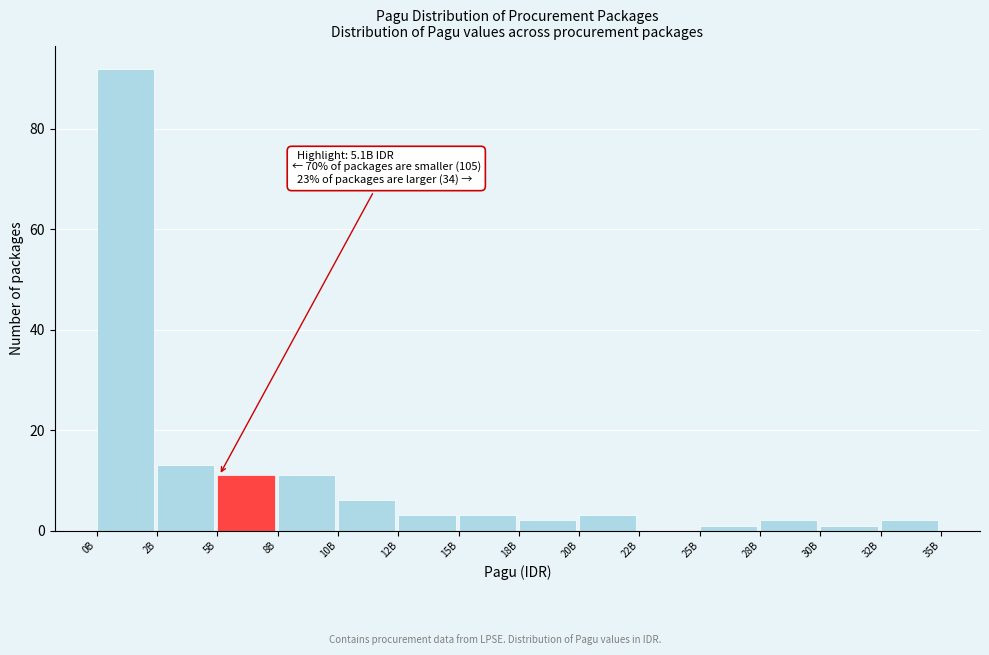

Reading right to left, transcribe all the data shown in this chart.

32B=2	30B=1	28B=2	25B=1	22B=0	20B=3	18B=2	15B=3	12B=3	10B=6	8B=11	5B=11	2B=13	0B=92